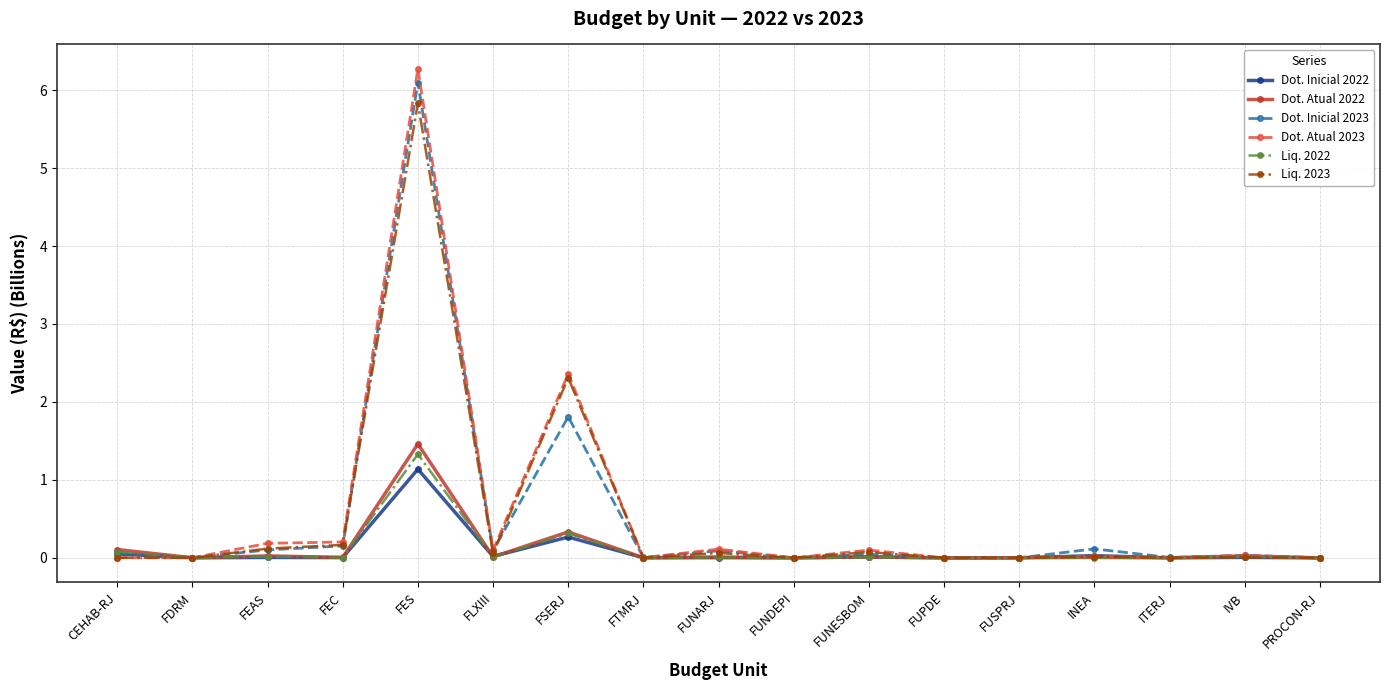

What is the sum of the Dot. Atual 2023 values at CEHAB-RJ and FEAS?

0.2